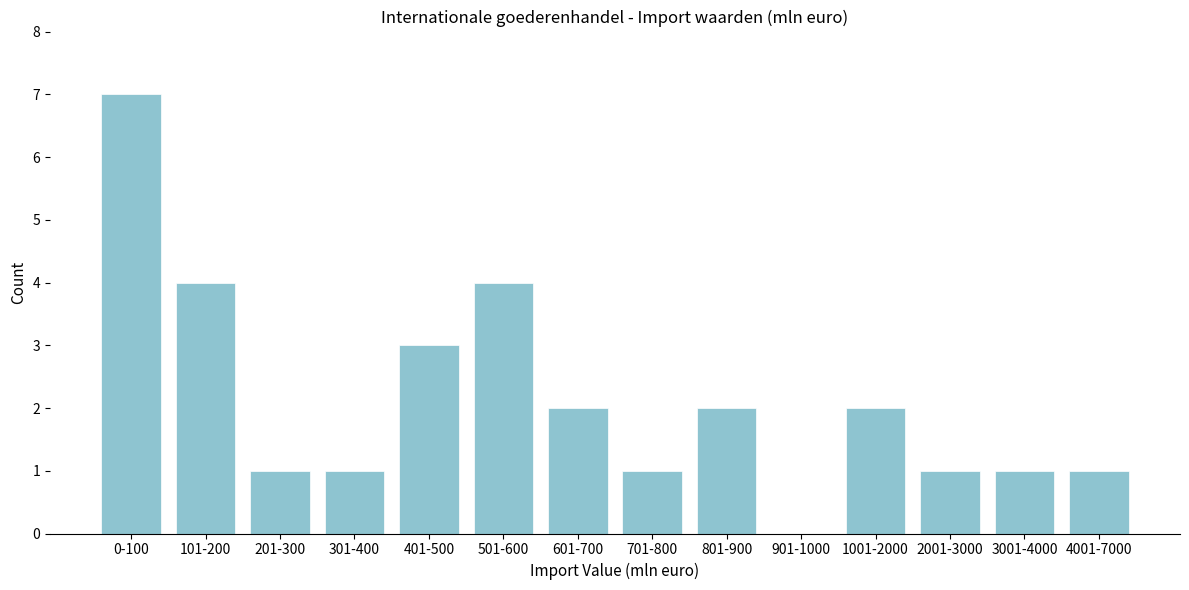

Reading left to right, list all the values displayed in this chart.

0-100=7	101-200=4	201-300=1	301-400=1	401-500=3	501-600=4	601-700=2	701-800=1	801-900=2	901-1000=0	1001-2000=2	2001-3000=1	3001-4000=1	4001-7000=1